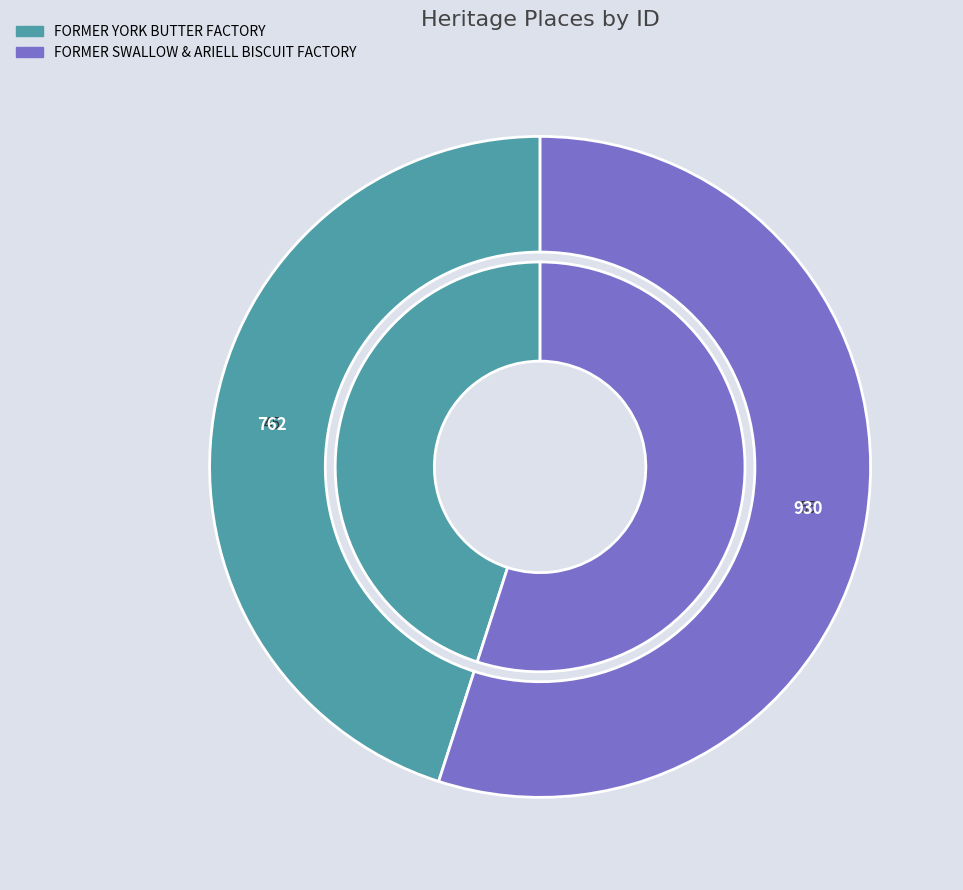

Does FORMER YORK BUTTER FACTORY represent more than half of the total?

No